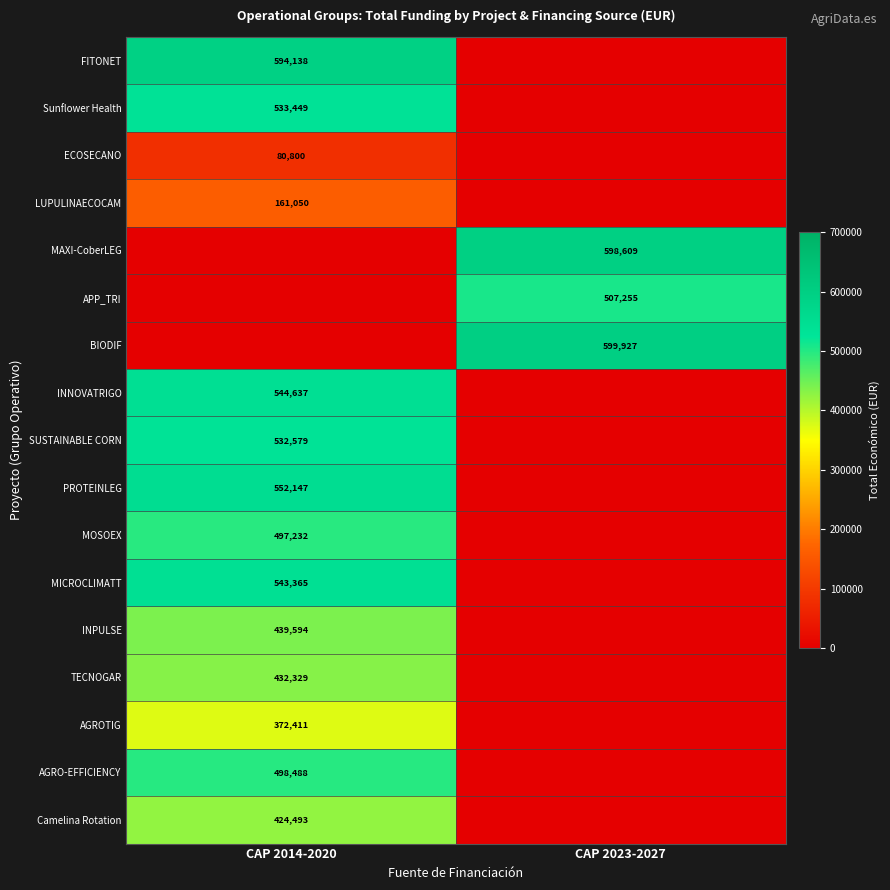

Is it true that APP_TRI equals 507255 at CAP 2023-2027?

True